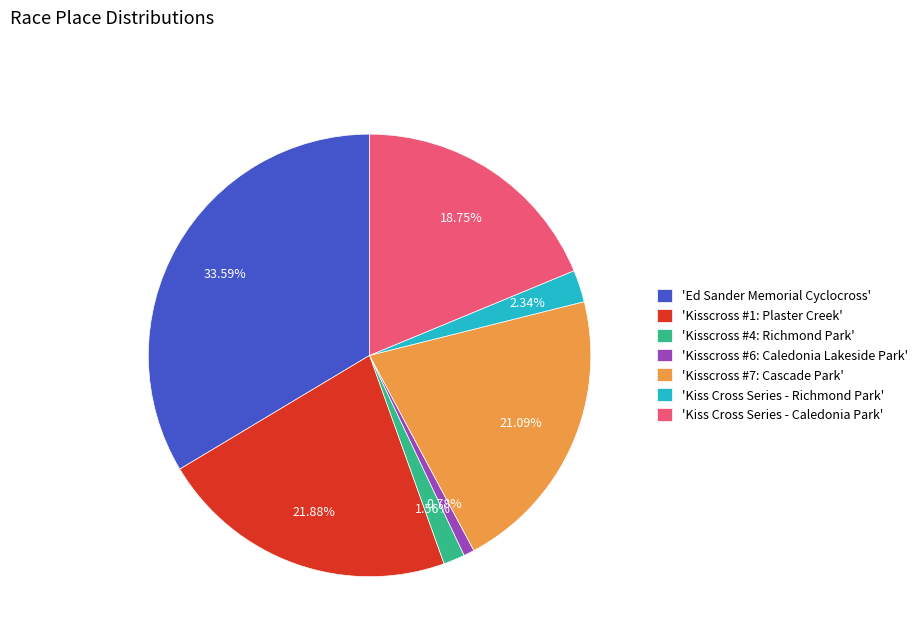

Which slice is the largest?

'Ed Sander Memorial Cyclocross'